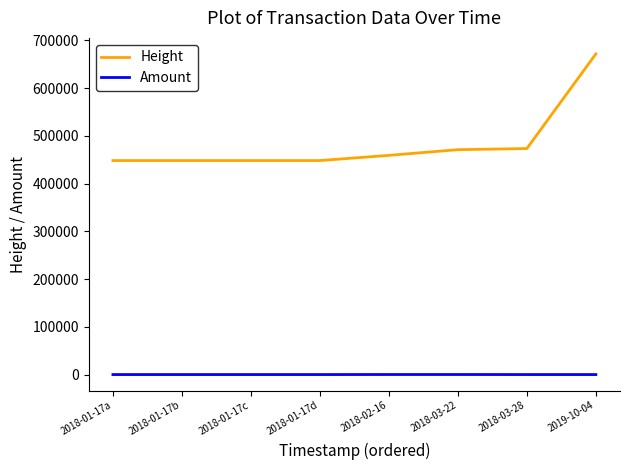

At which category is the sum across all series the highest?

2019-10-04